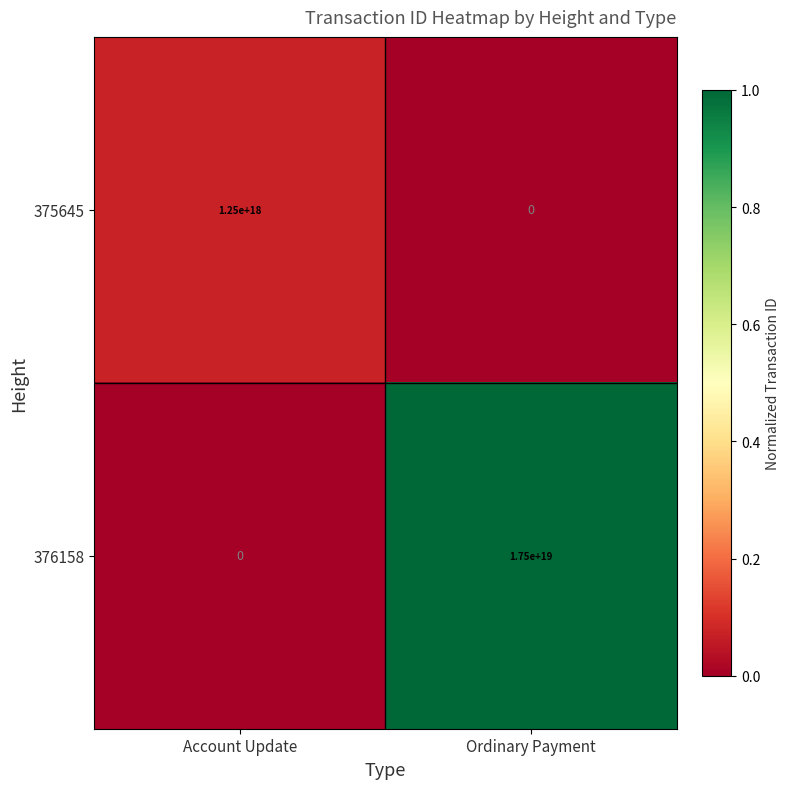

Rank the series by their average value, from lowest to highest.

375645, 376158